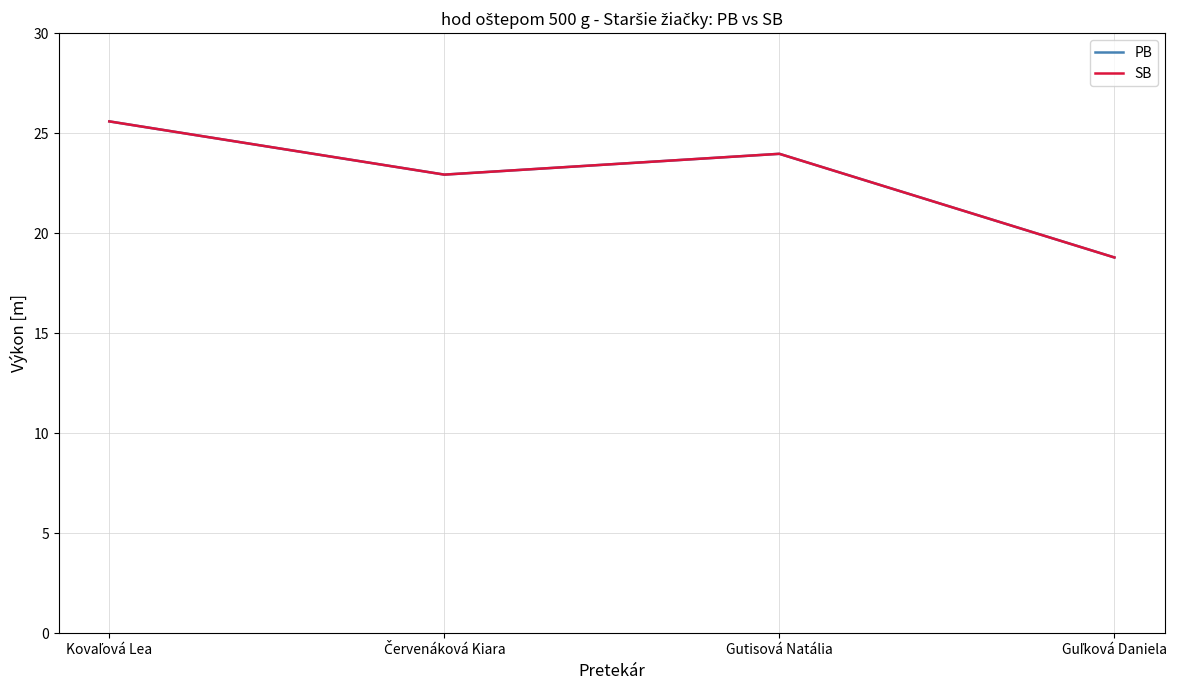

Does the chart have visible grid lines?

Yes